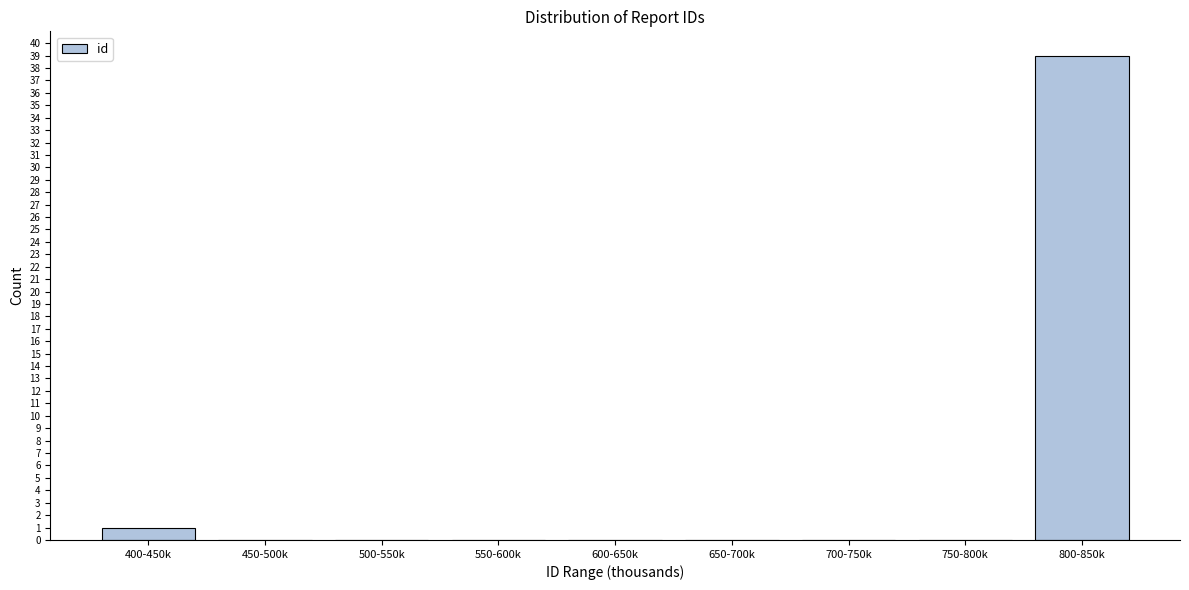

Reading left to right, list all the values displayed in this chart.

400-450k=1	450-500k=0	500-550k=0	550-600k=0	600-650k=0	650-700k=0	700-750k=0	750-800k=0	800-850k=39